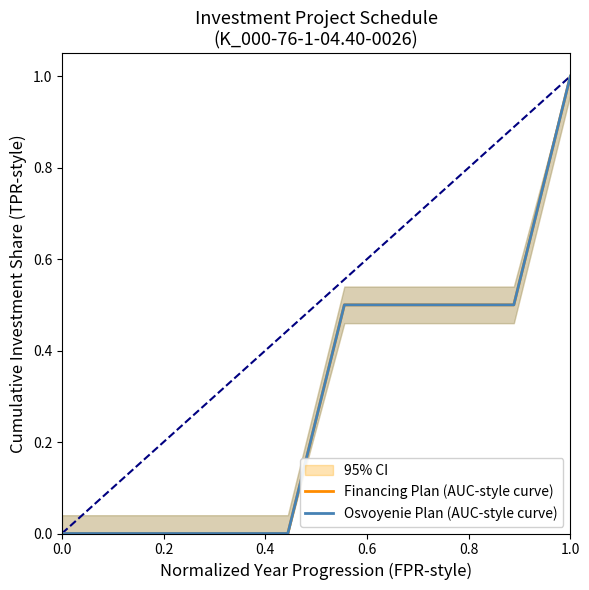

How many Osvoyenie Plan (AUC-style curve) values are between 0 and 1?

11